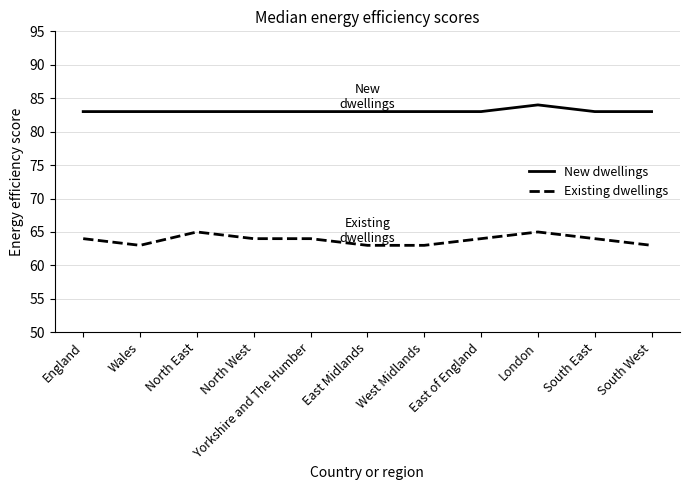

Reading left to right, extract all data points from this chart.

New dwellings: 83	83	83	83	83	83	83	83	84	83	83
Existing dwellings: 64	63	65	64	64	63	63	64	65	64	63